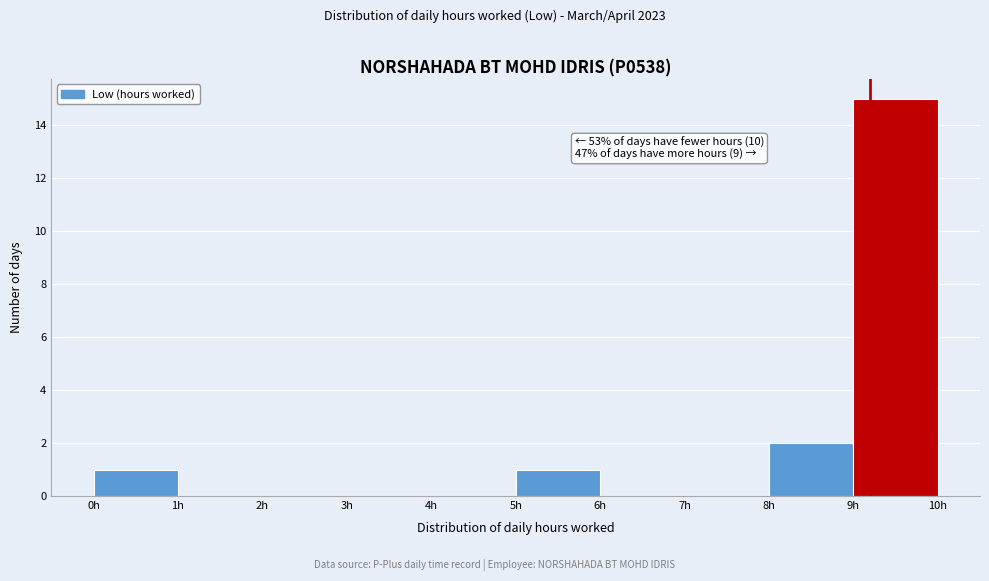

Which range on the x-axis has the tallest bar?

9 to 10